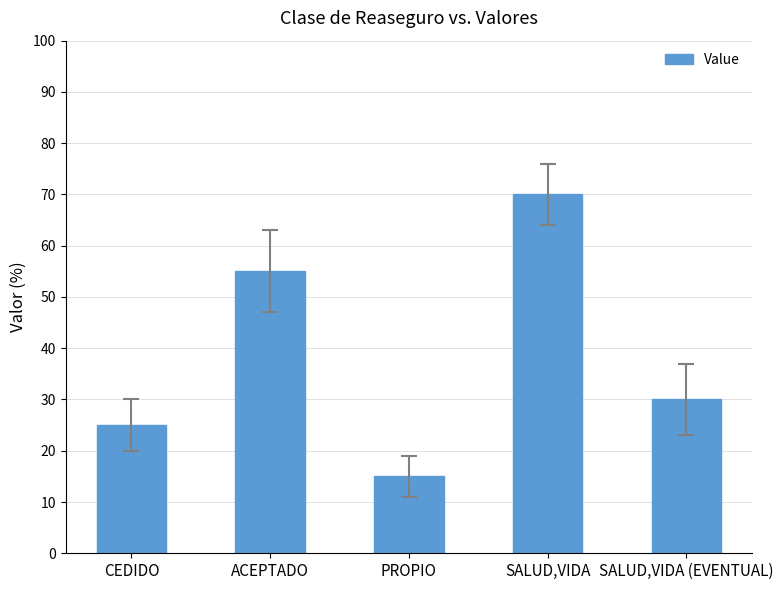

Reading left to right, list all the values displayed in this chart.

0.2	0.6	0.1	0.7	0.3